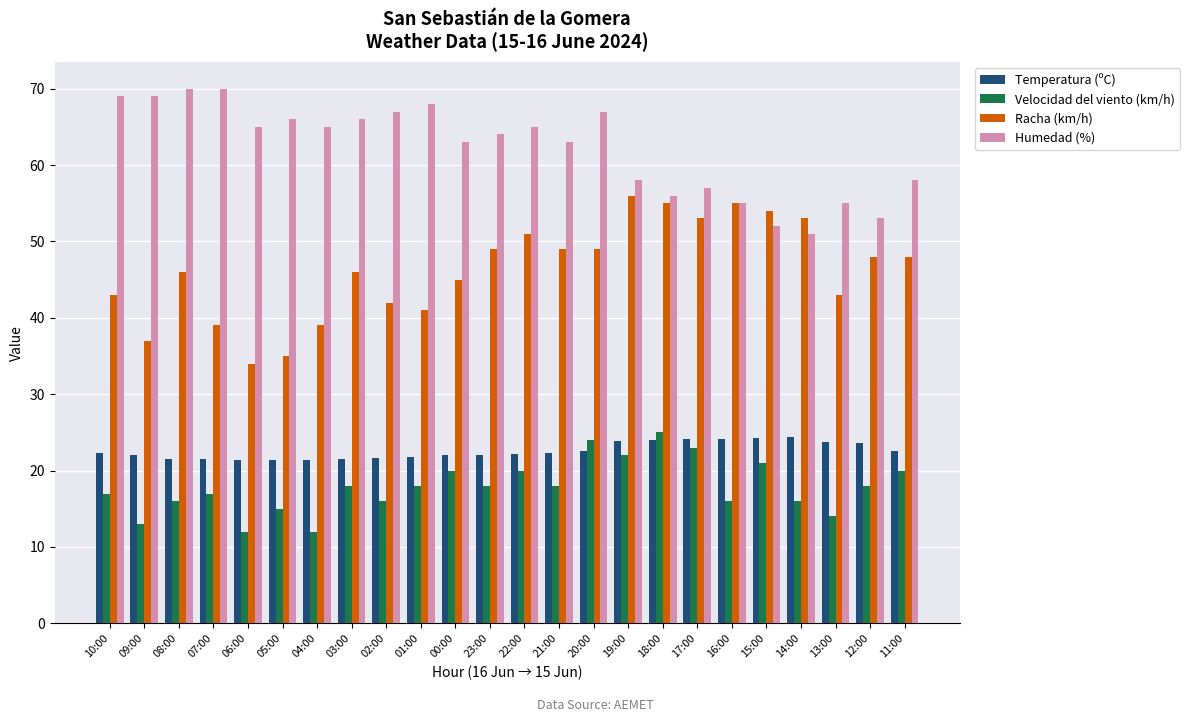

Count the number of categories in the chart.

24